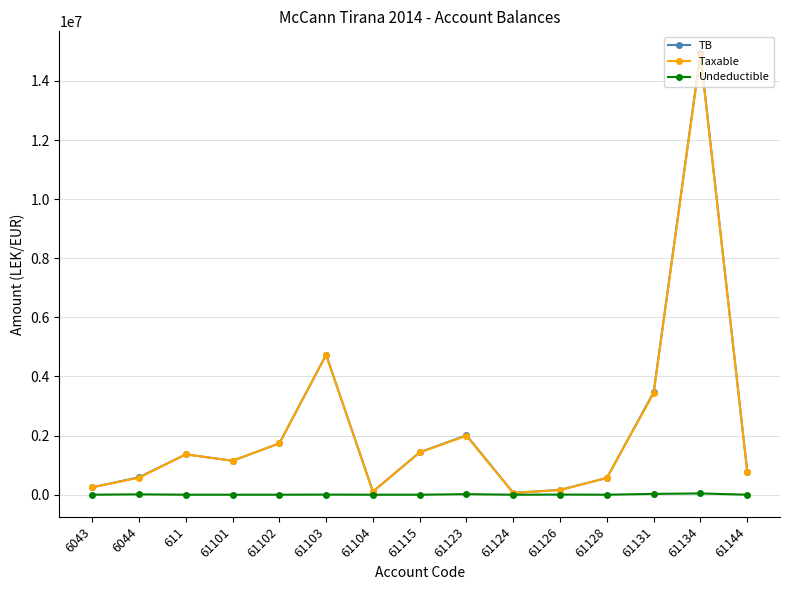

What is the difference between the second highest and second lowest values in the Taxable series?

4625246.9